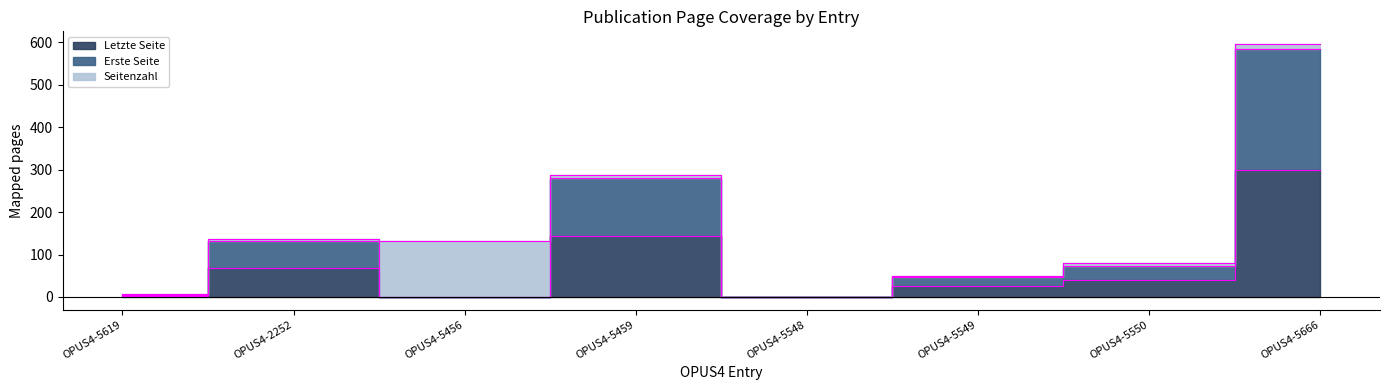

What is the average value of the Letzte Seite series?

72